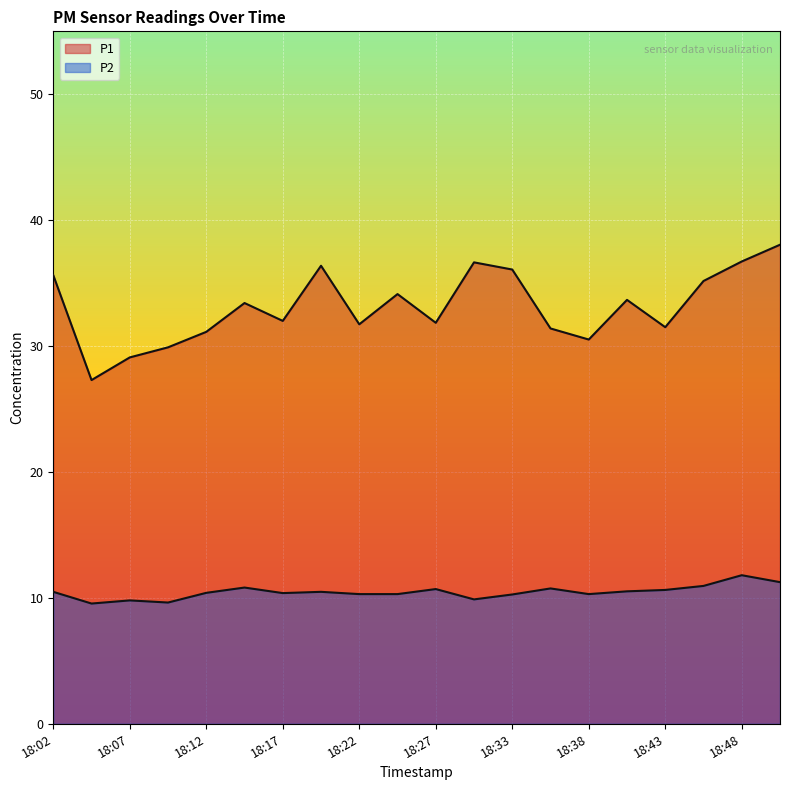

What are all the series names shown in the legend?

P1, P2